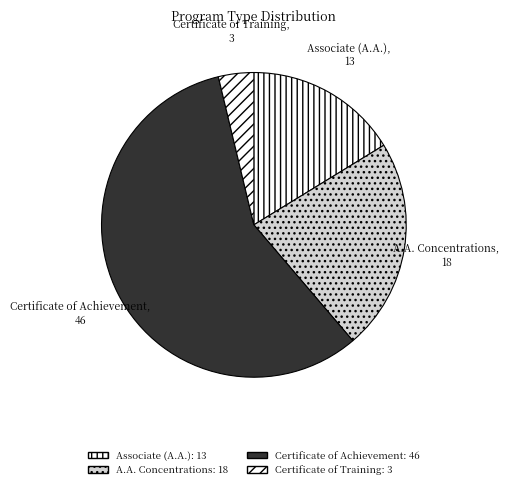

What is the largest slice in the pie chart?

Certificate of Achievement